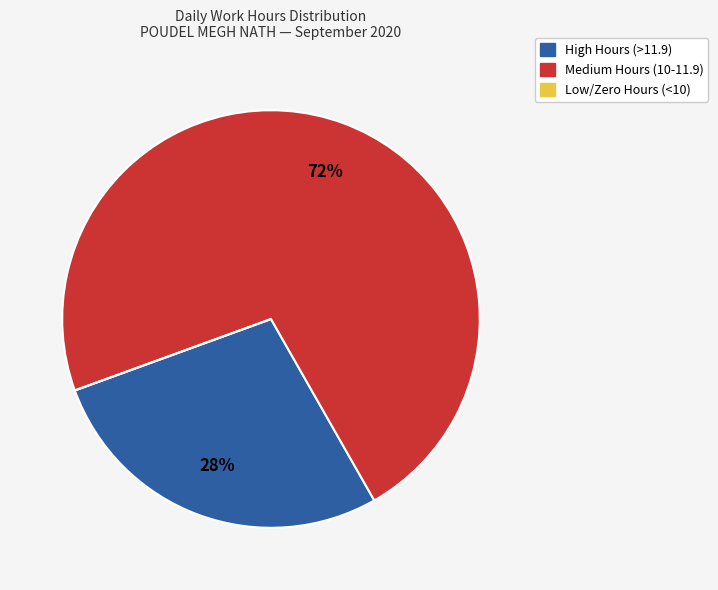

To the nearest percent, what is the difference between the largest and smallest slice percentages?

72%